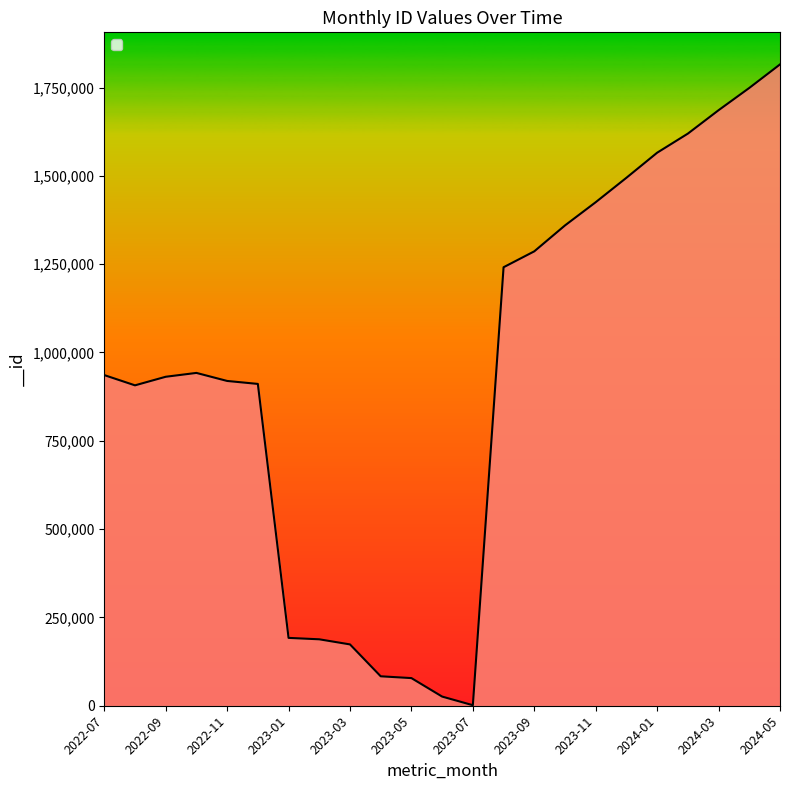

How many series are shown in this chart?

1